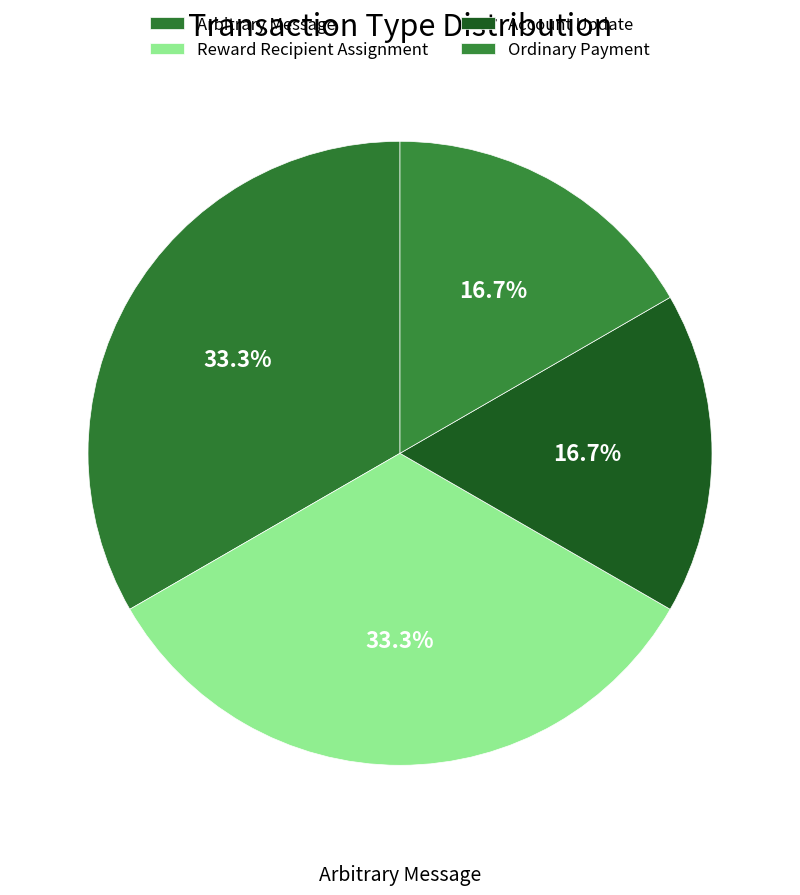

Which category has the biggest portion of the pie?

Arbitrary Message